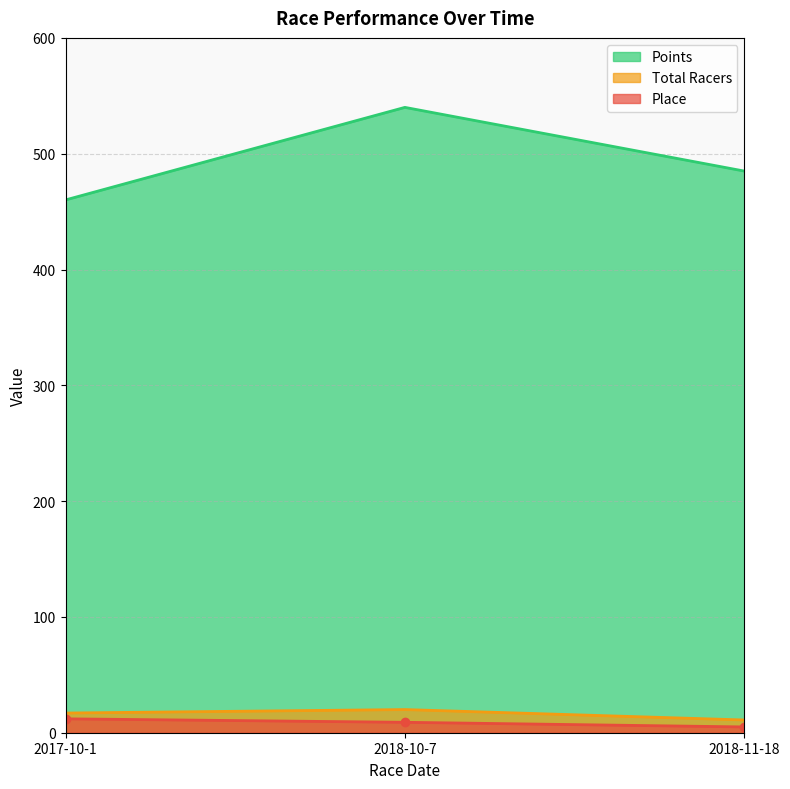

At which label does Place reach its minimum?

2018-11-18